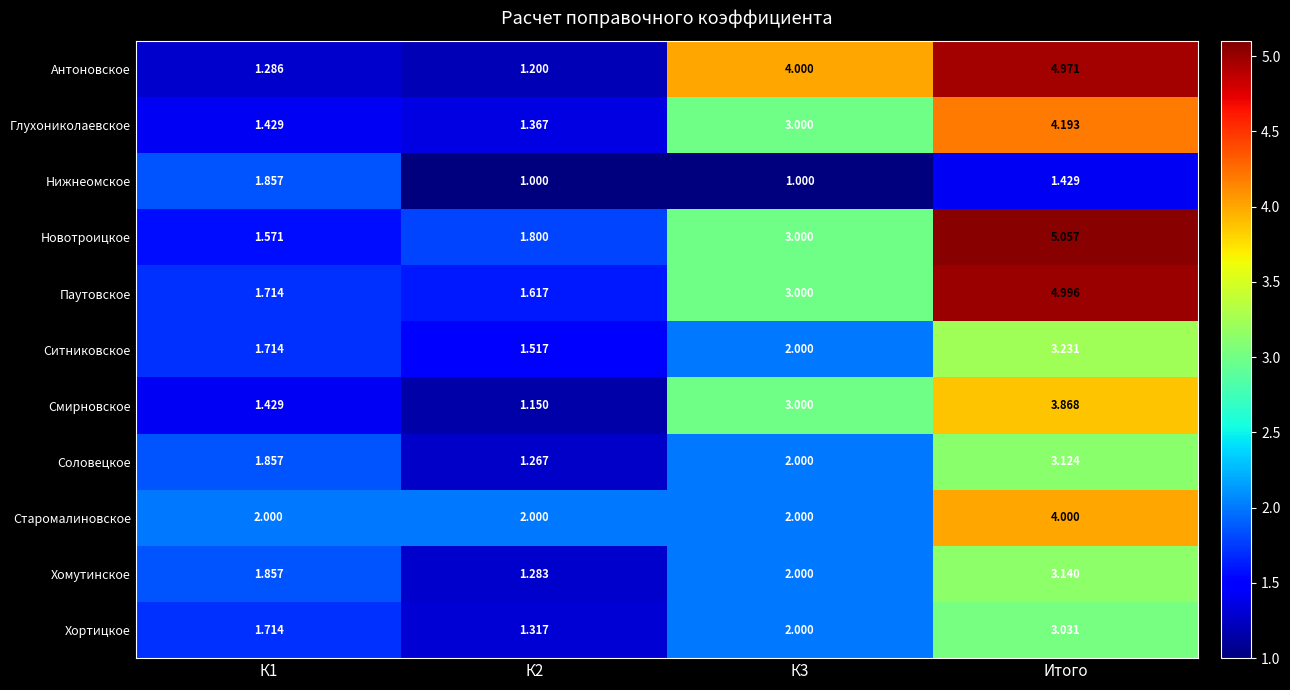

Between К1 and К2, which series saw the biggest shift?

Нижнеомское